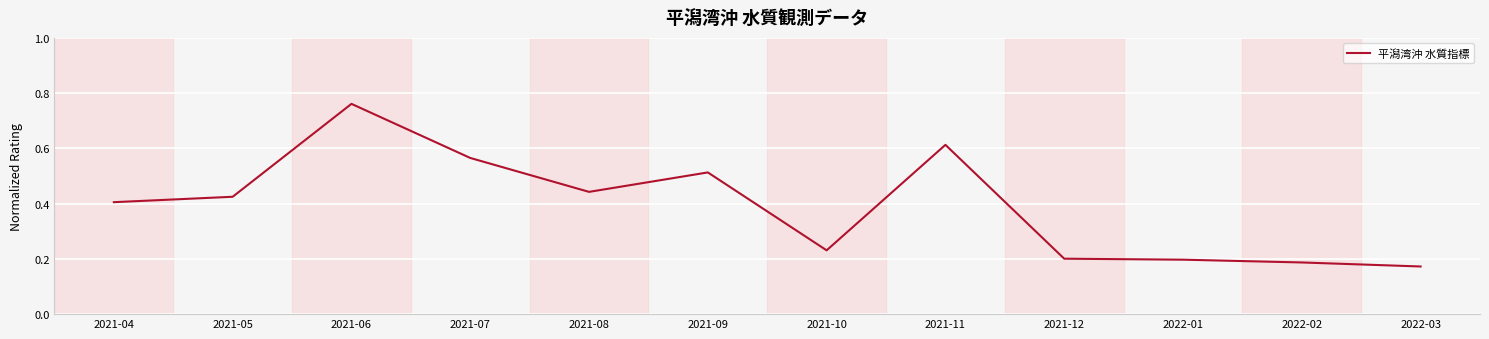

The value at 2021-08 is 0.7. True or false?

False